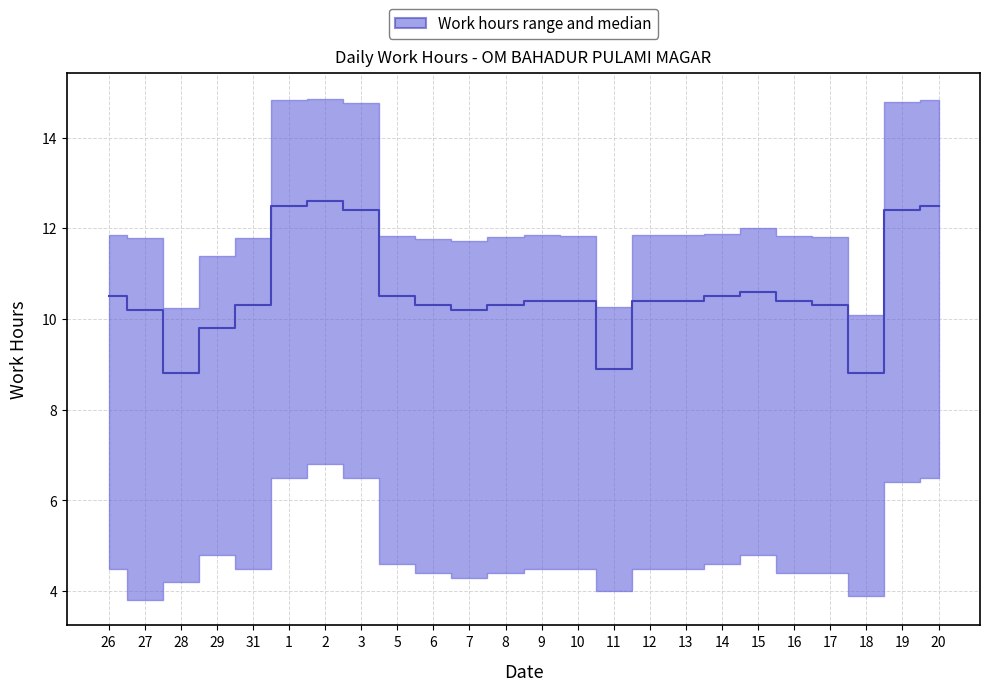

What is the greatest value displayed?

12.6